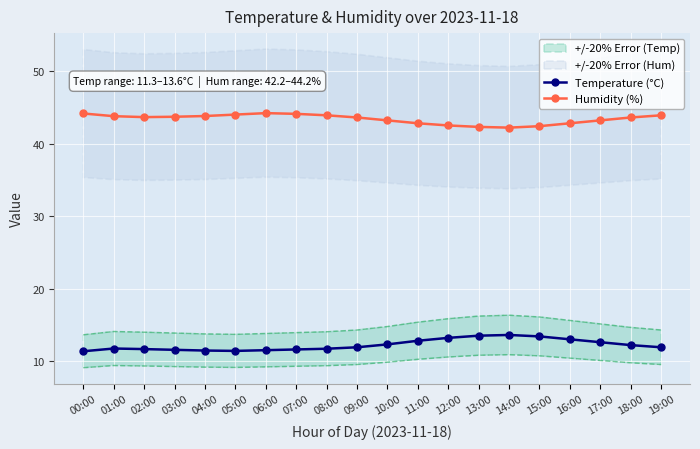

Is it true that Humidity (%) equals 66.6 at 01:00?

False